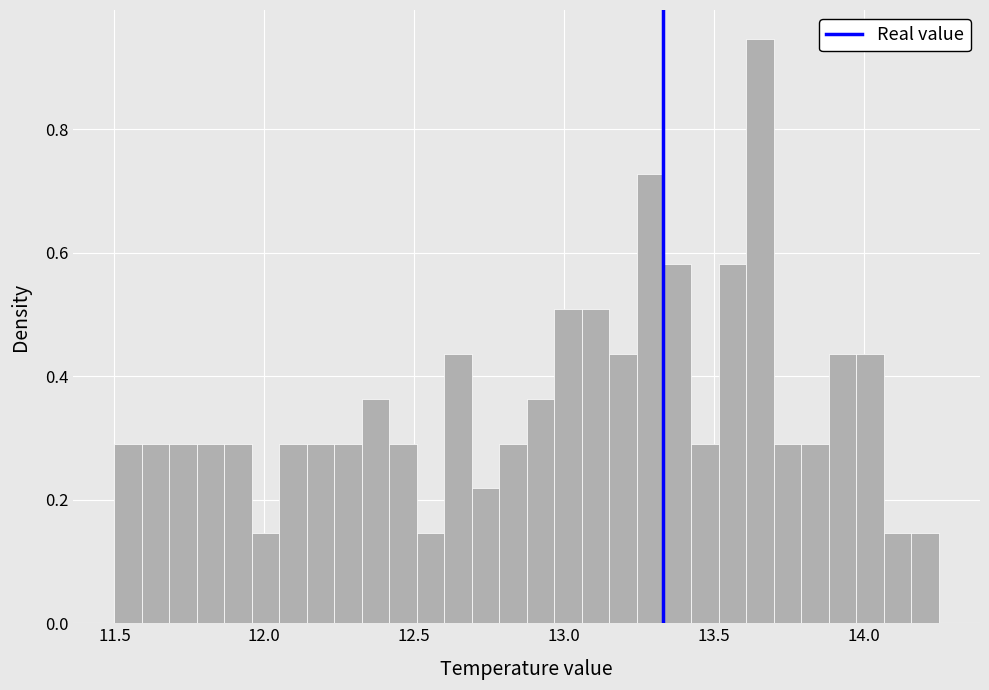

Read against the x-axis, roughly where is the centre of the tallest bar?

13.65